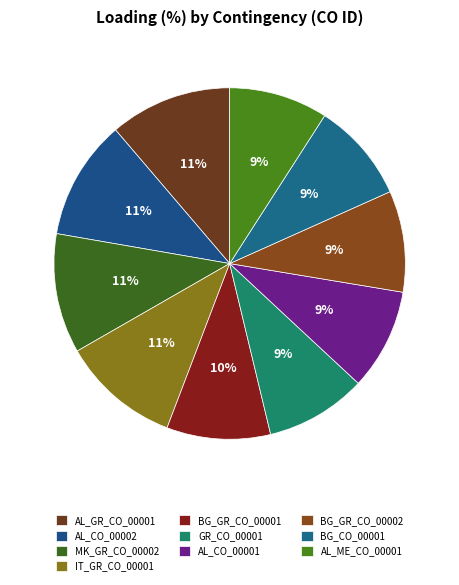

Is it true that GR_CO_00001 is 24% of the pie?

False